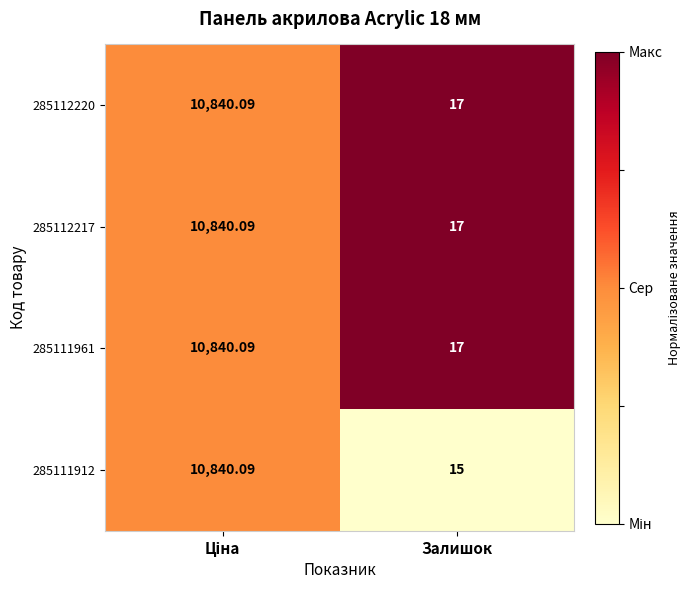

Where is 285111961 nearest to the value 5428?

Залишок